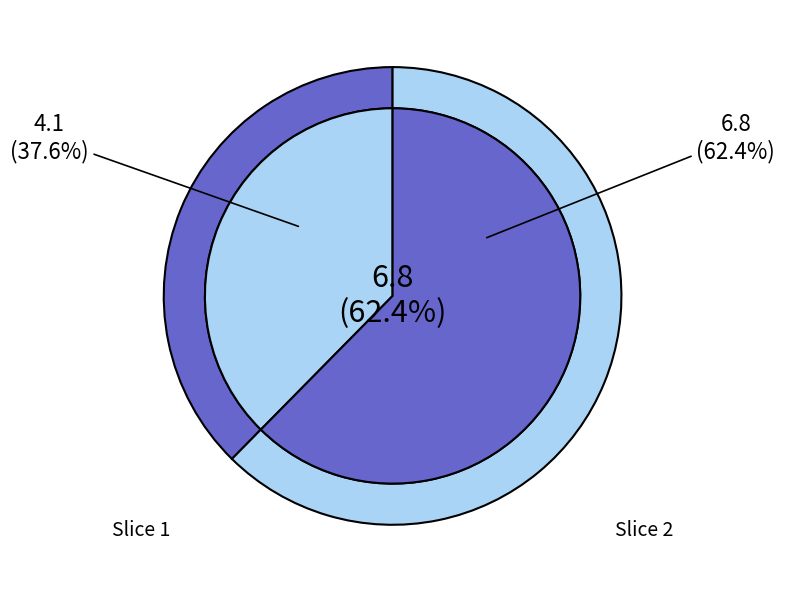

True or false: 2018-04-12T15:05:59.304Z accounts for 54% of the total.

False